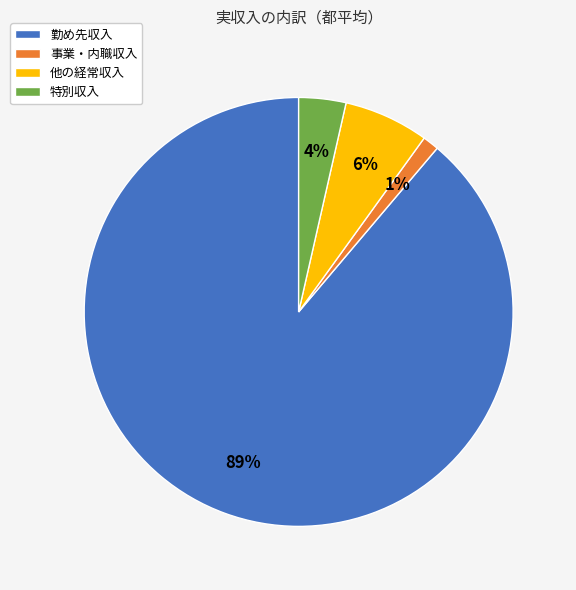

Do 事業・内職収入 and 他の経常収入 together represent more than half of the pie?

No